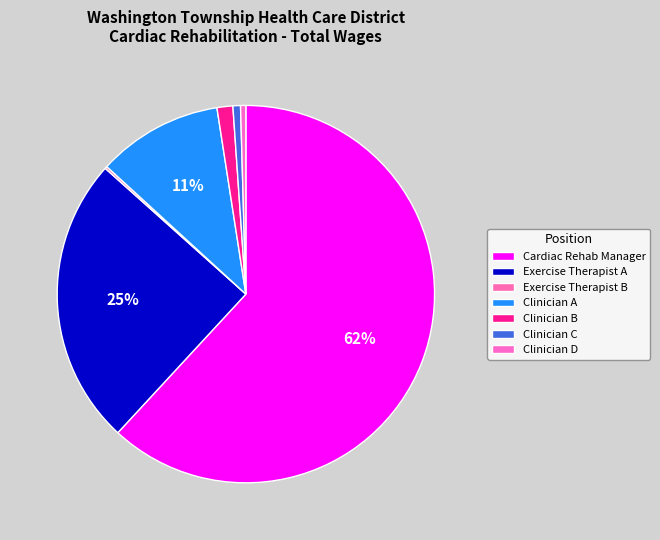

To the nearest percent, what is the difference between the largest and smallest slice percentages?

62%